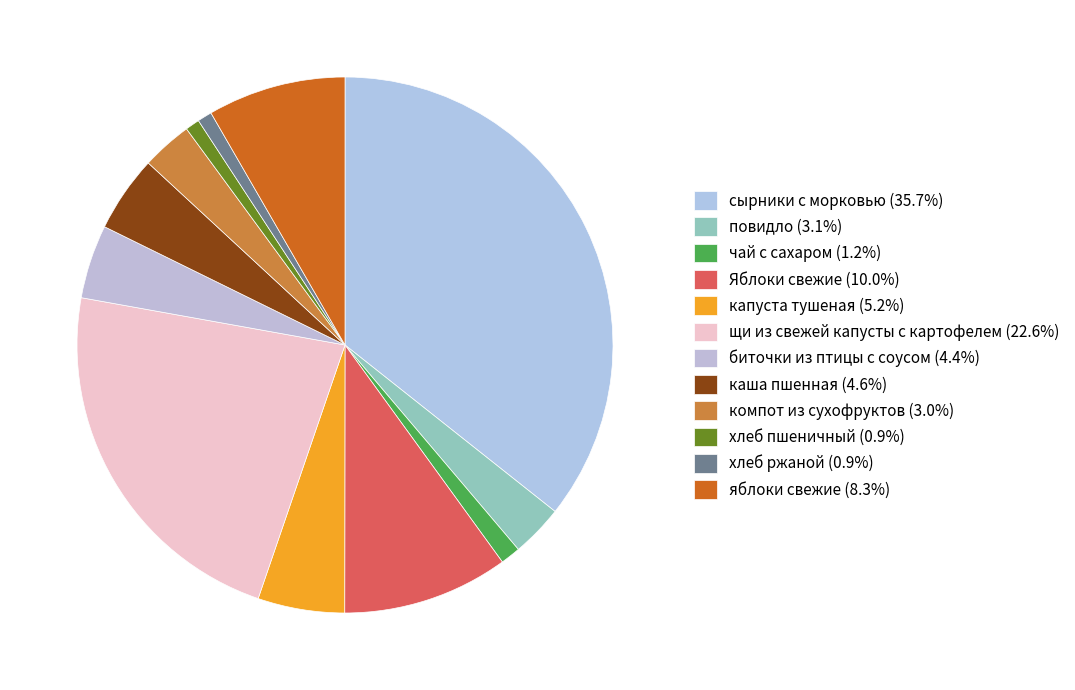

Is the sum of каша пшенная and хлеб пшеничный greater than half?

No